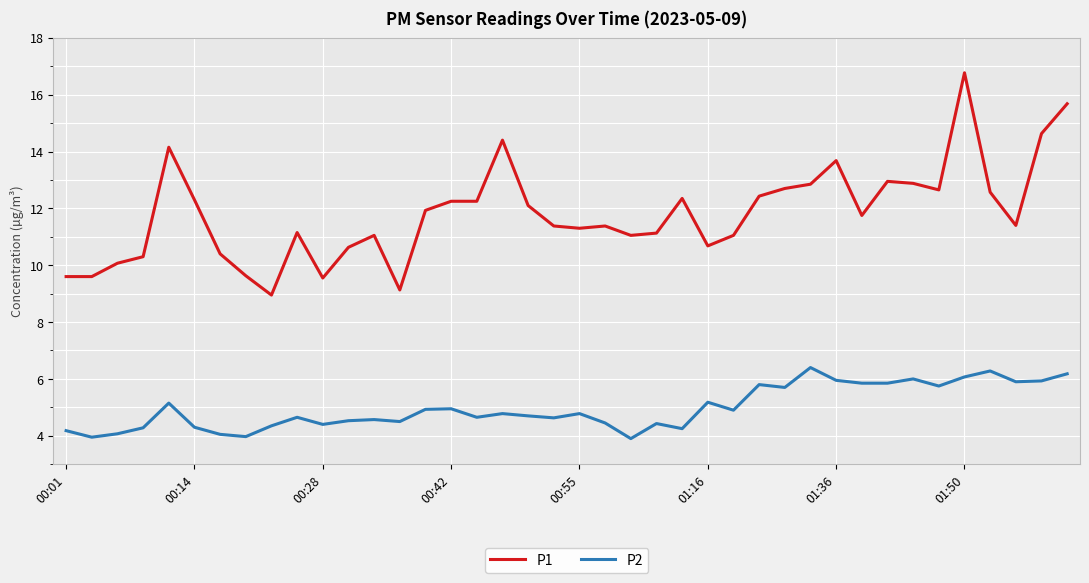

What is the maximum value shown in the chart?

16.8